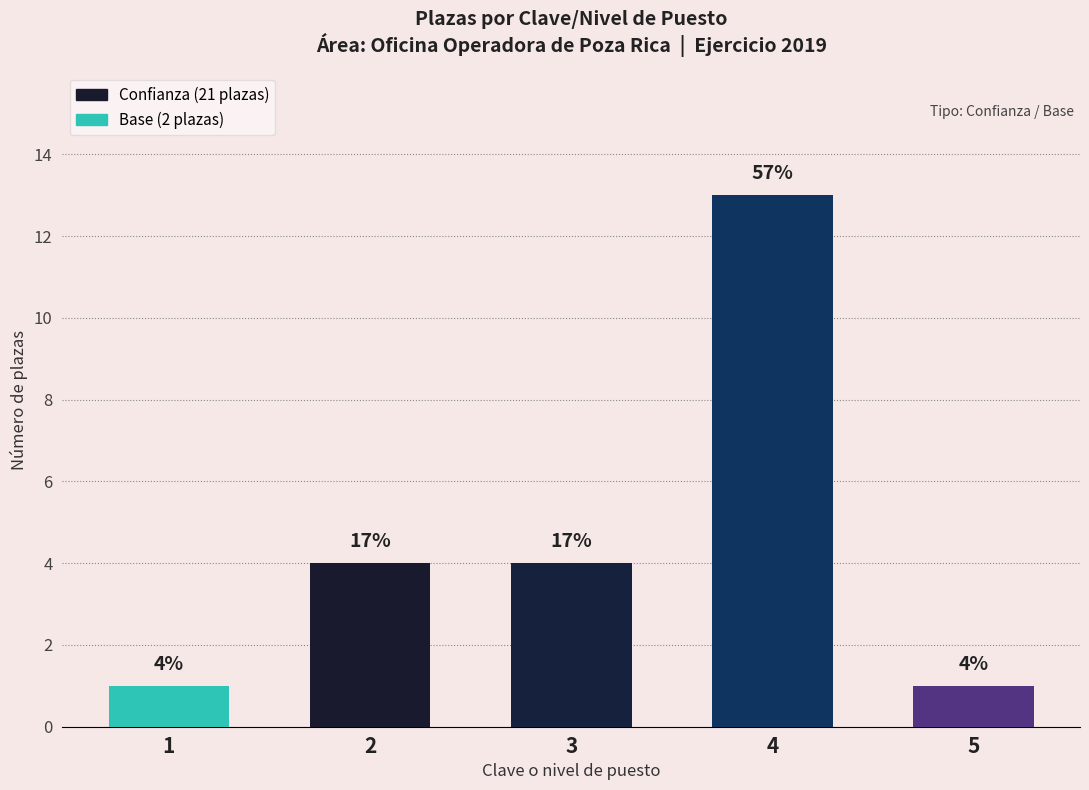

How many bars are there in total?

5